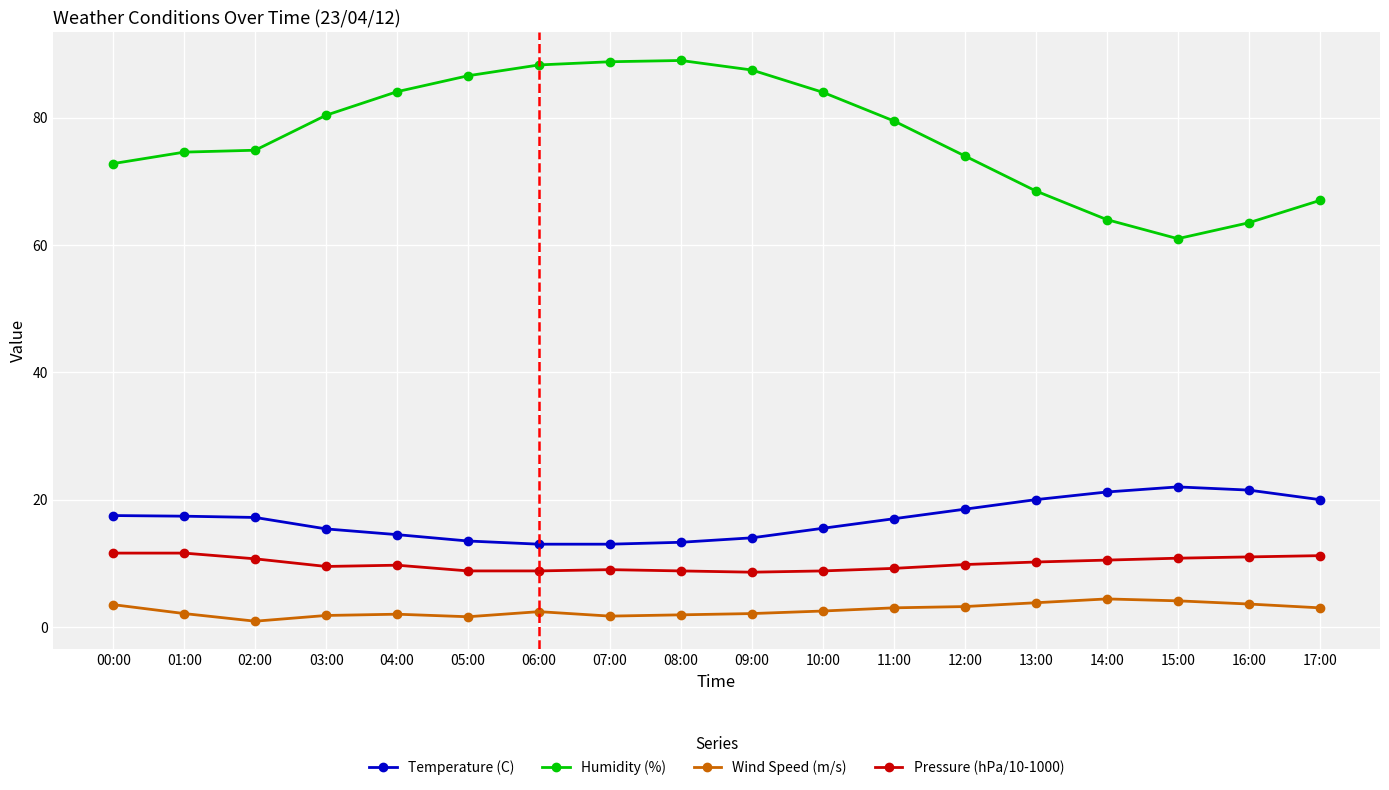

What is the smallest value displayed?

0.9